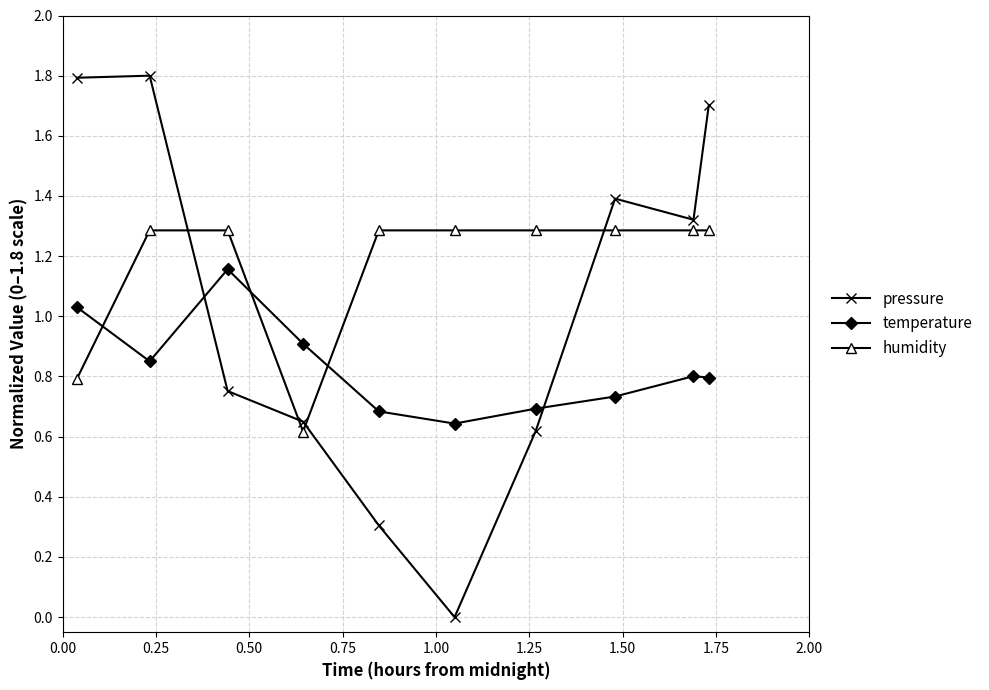

At how many categories does at least one series exceed 1?

9